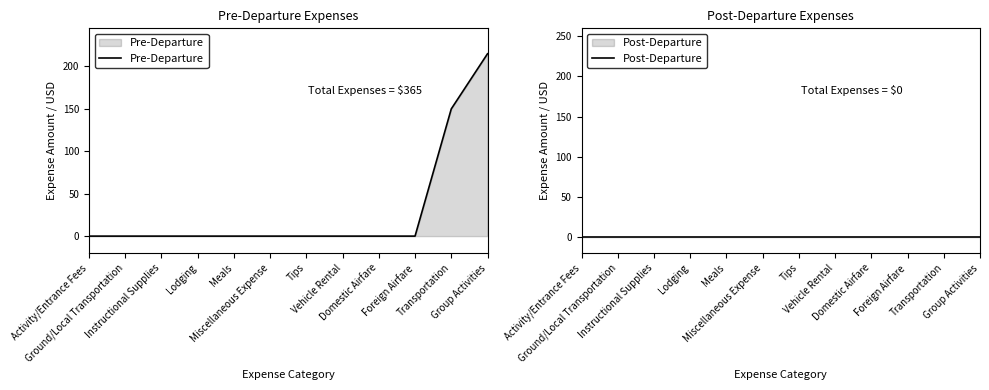

Reading left to right, list all the values displayed in this chart.

Pre-Departure: Activity/Entrance Fees=0	Ground/Local Transportation=0	Instructional Supplies=0	Lodging=0	Meals=0	Miscellaneous Expense=0	Tips=0	Vehicle Rental=0	Domestic Airfare=0	Foreign Airfare=0	Transportation=150	Group Activities=215
Post-Departure: Activity/Entrance Fees=0	Ground/Local Transportation=0	Instructional Supplies=0	Lodging=0	Meals=0	Miscellaneous Expense=0	Tips=0	Vehicle Rental=0	Domestic Airfare=0	Foreign Airfare=0	Transportation=0	Group Activities=0